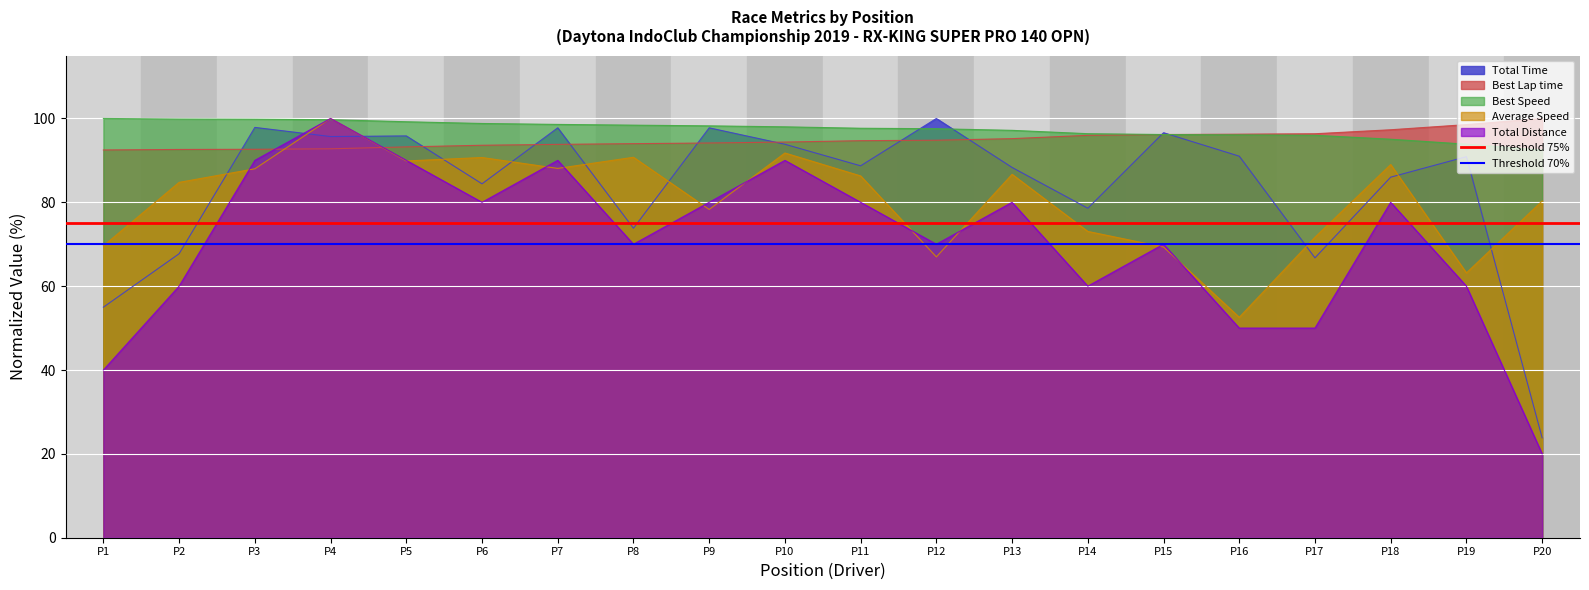

Read the Best Lap time value at P12.

94.8